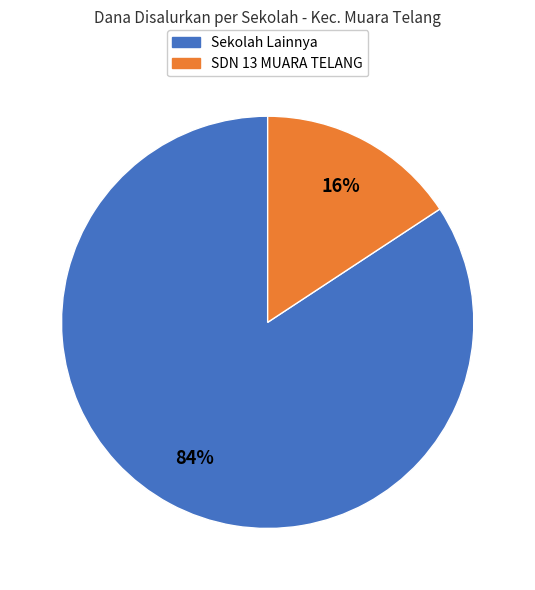

To the nearest percent, what is the average slice percentage?

50%